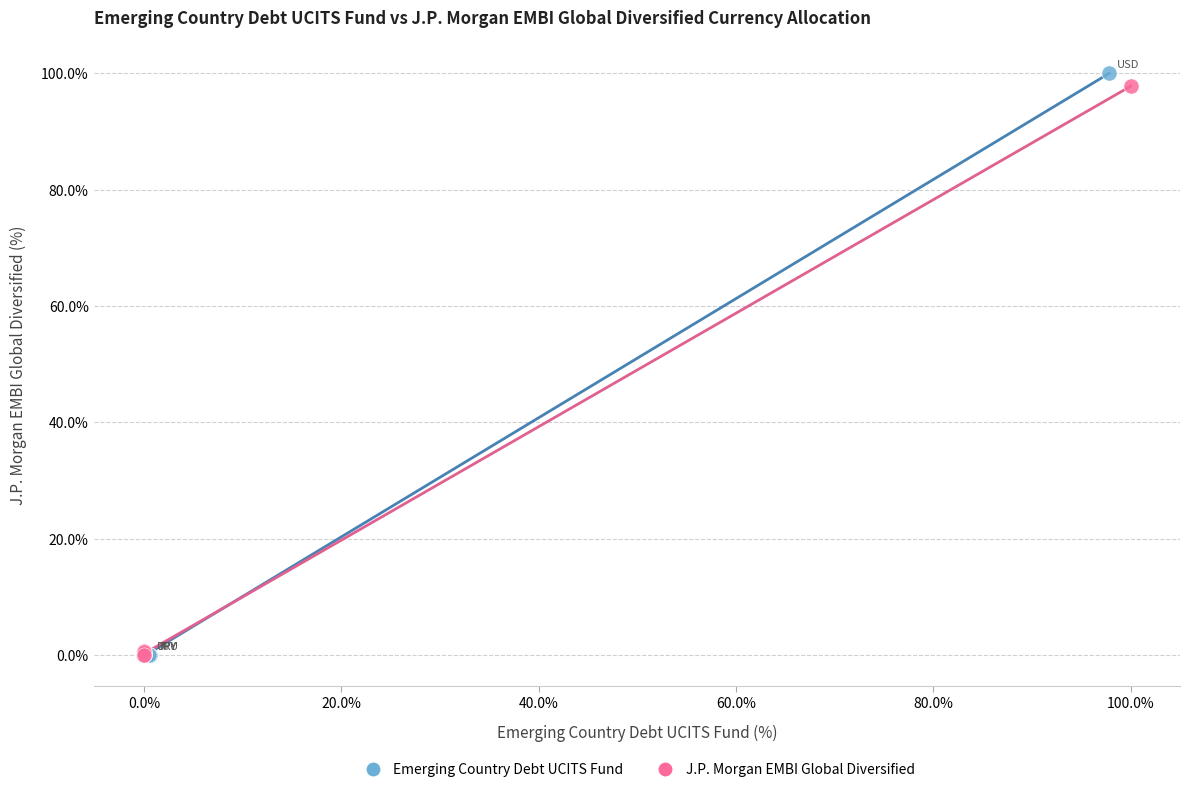

Which series has the largest Y range (max minus min)?

Emerging Country Debt UCITS Fund